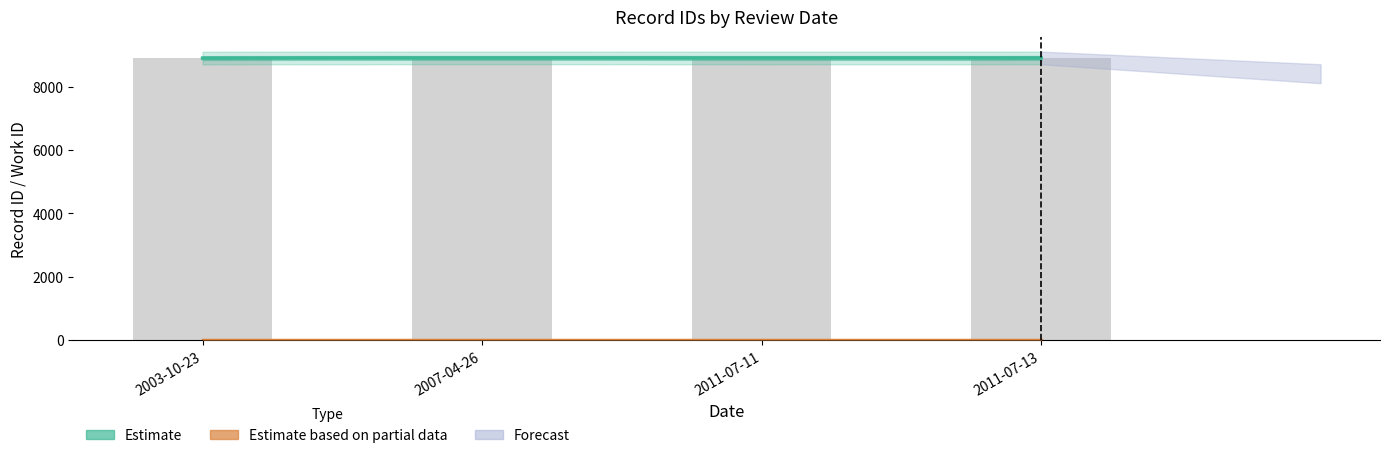

Where is id nearest to the value 8915?

2003-10-23